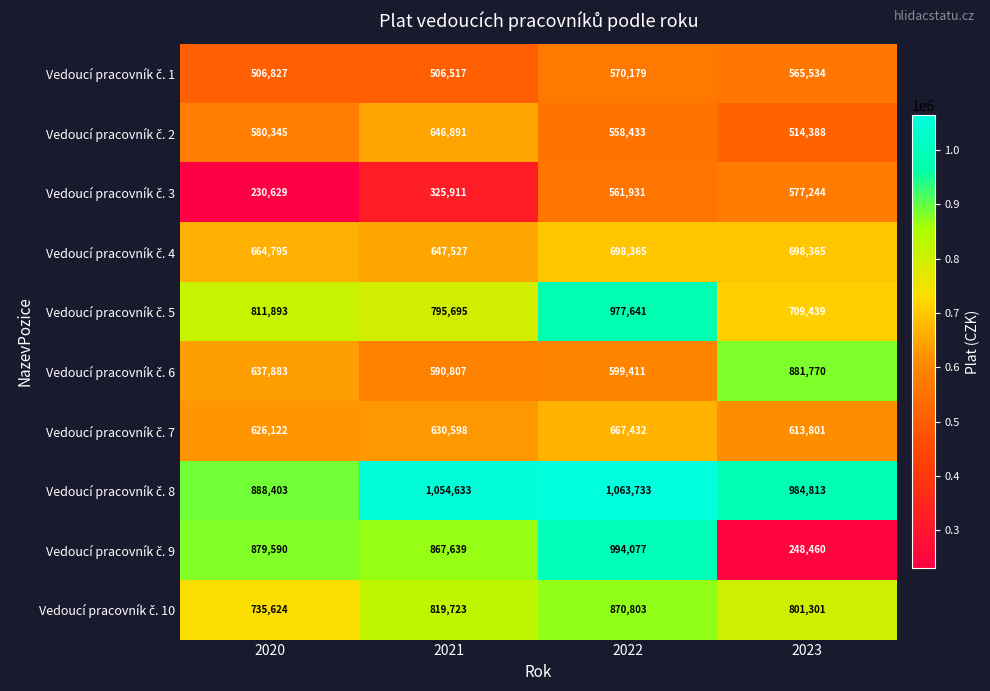

What is the difference between the highest and lowest values at 2022?

505300